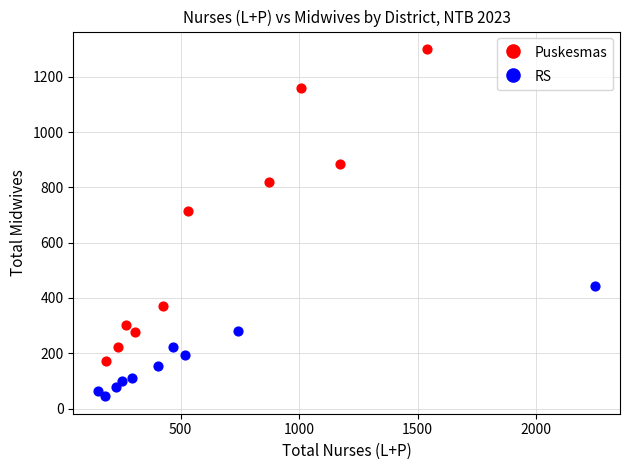

Which series reaches the maximum Y coordinate?

Puskesmas